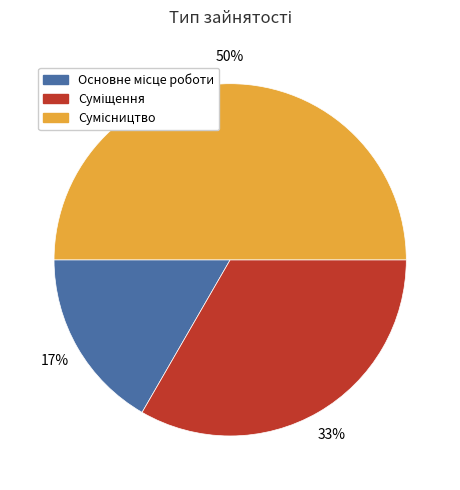

To the nearest percent, what is the difference between the largest and smallest slice percentages?

33%